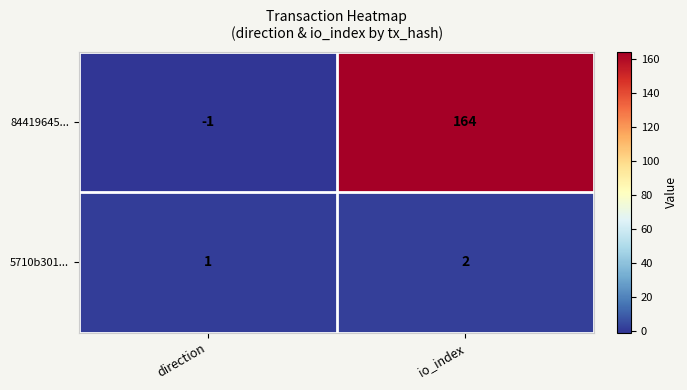

Is it true that 84419645... equals 215 at io_index?

False